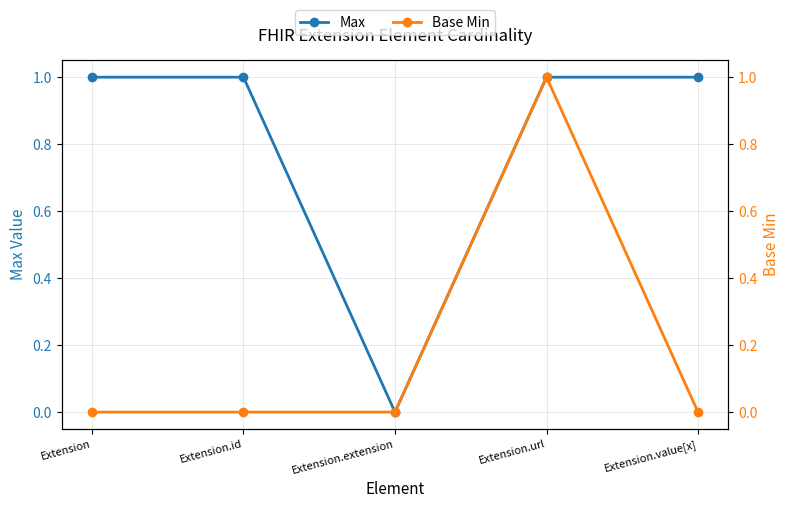

What is the maximum value for Max?

1